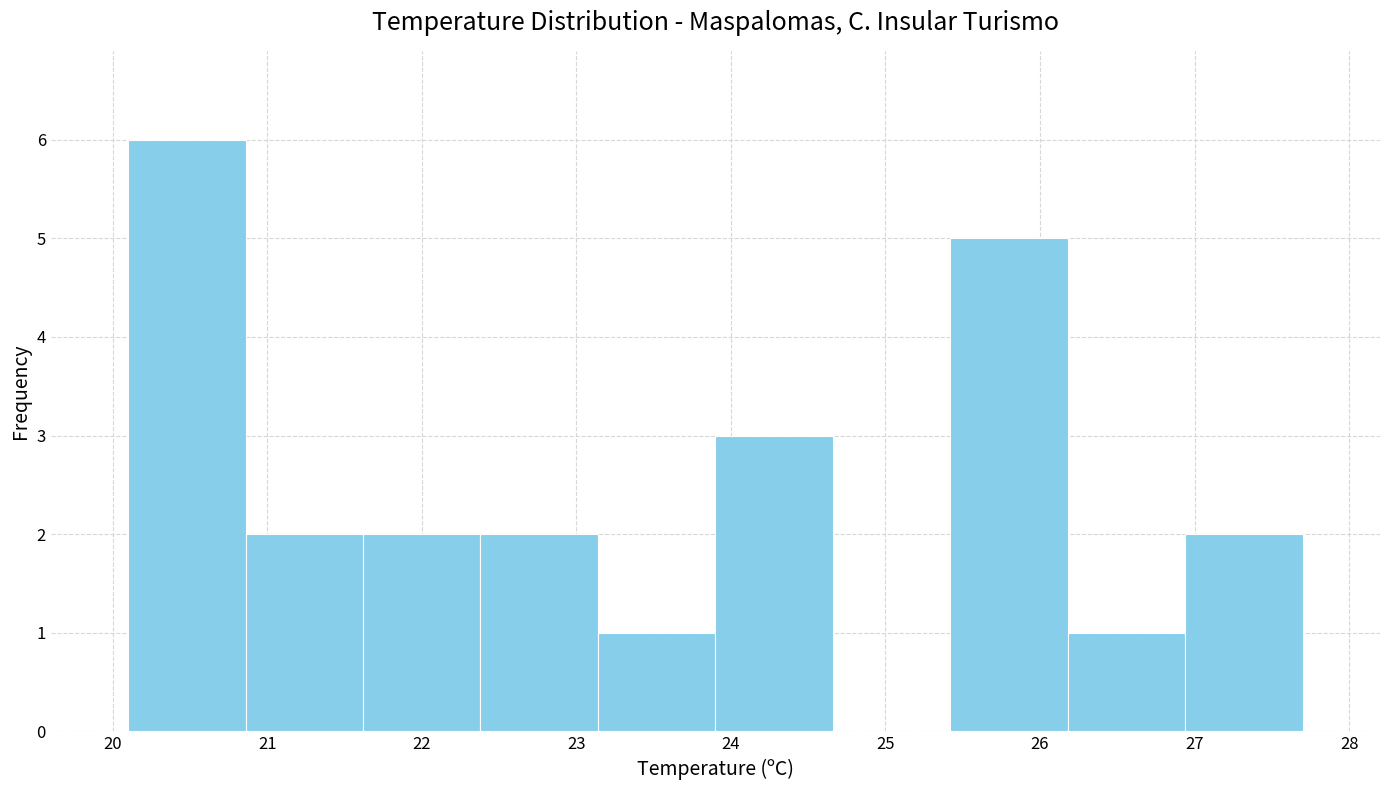

How tall is the bar that spans 20.10 to 20.86 on the x-axis? Neither the bar edges nor the heights are printed on the chart, so give them approximately, as read against the axes.

6